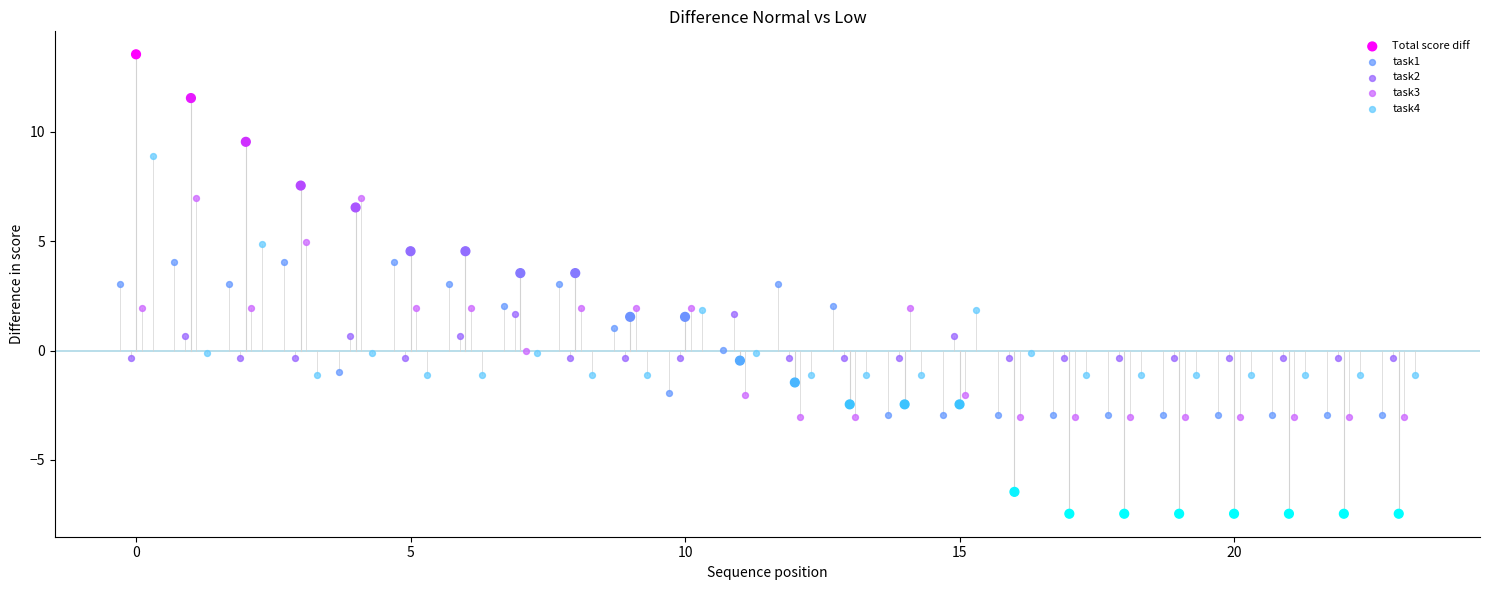

Which series has the widest spread of Y values?

Total score diff